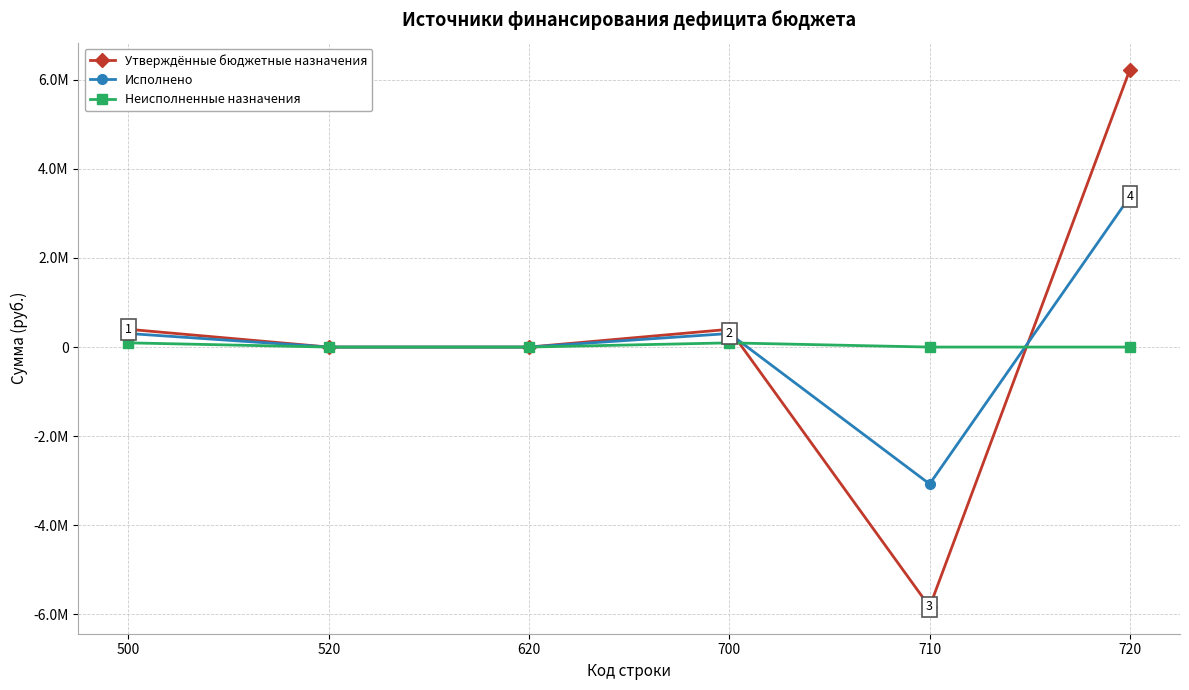

What are all the series names shown in the legend?

Утверждённые бюджетные назначения, Исполнено, Неисполненные назначения